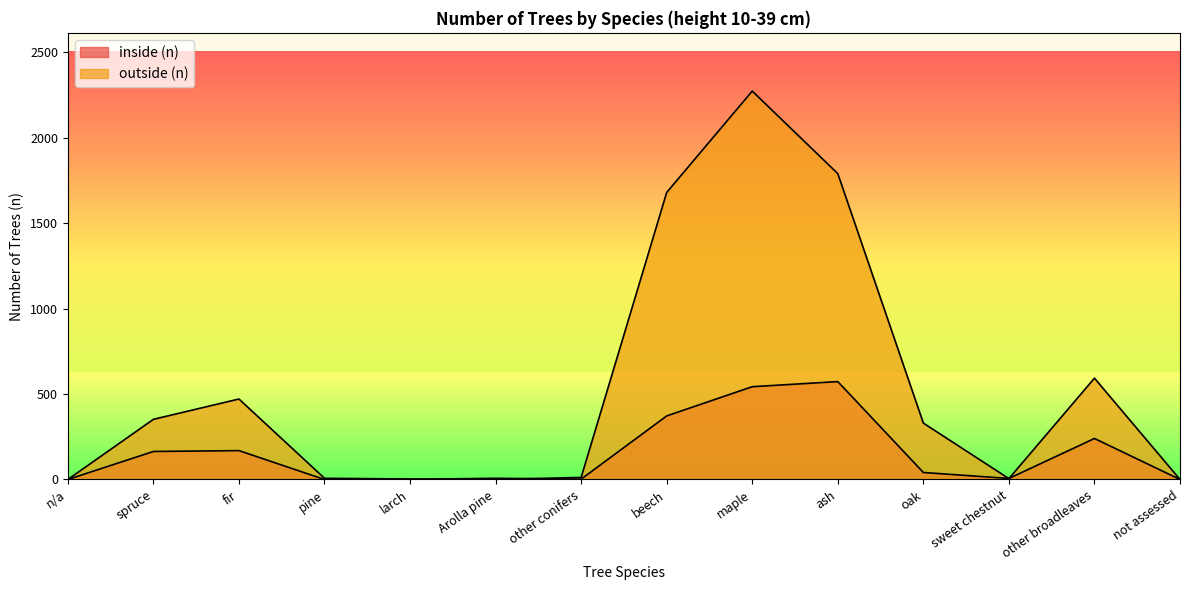

How many times do inside (n) and outside (n) cross each other?

4